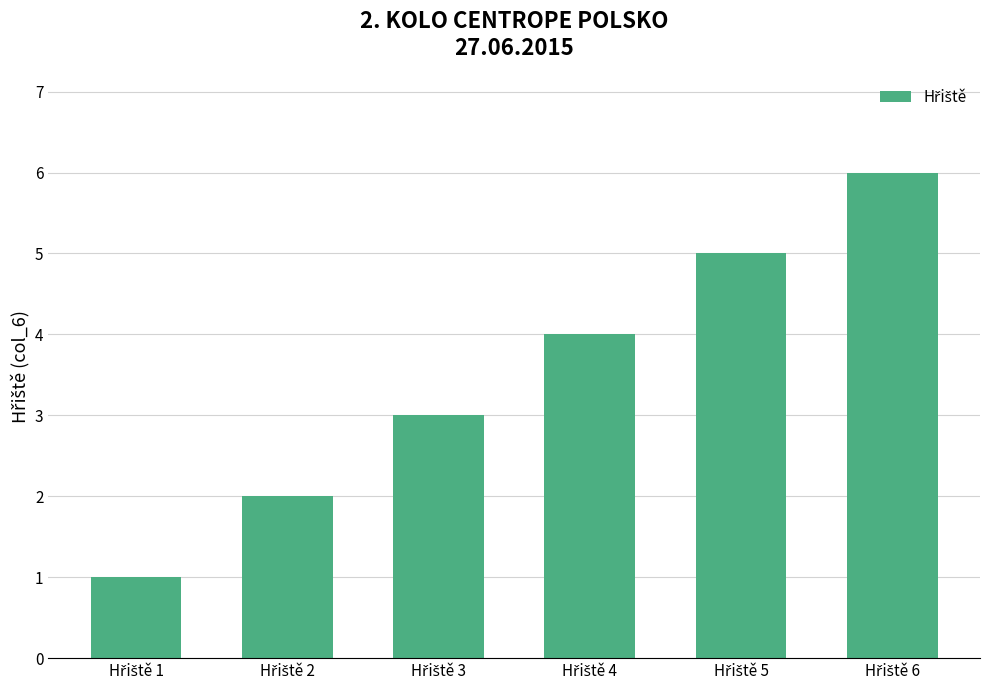

What is the average value?

4